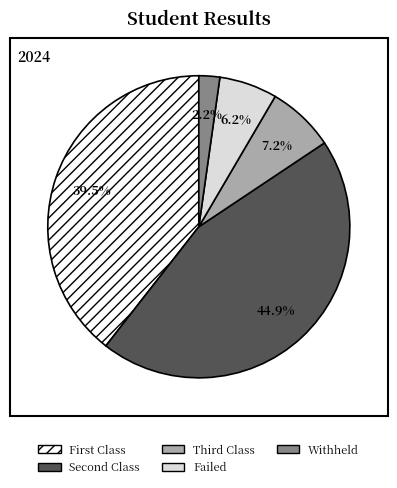

Count the number of slices in the pie.

5